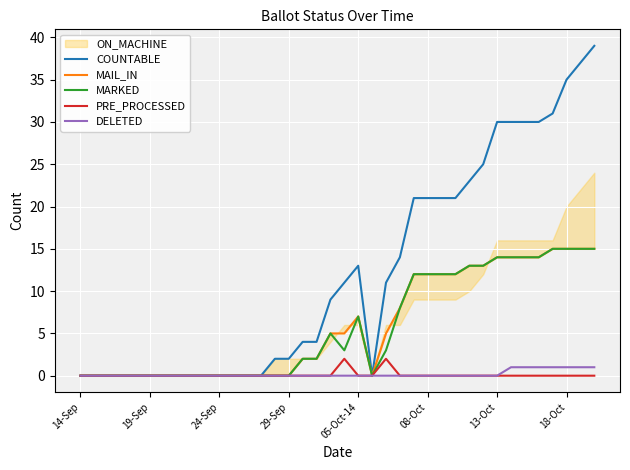

What is the maximum value for MARKED?

15